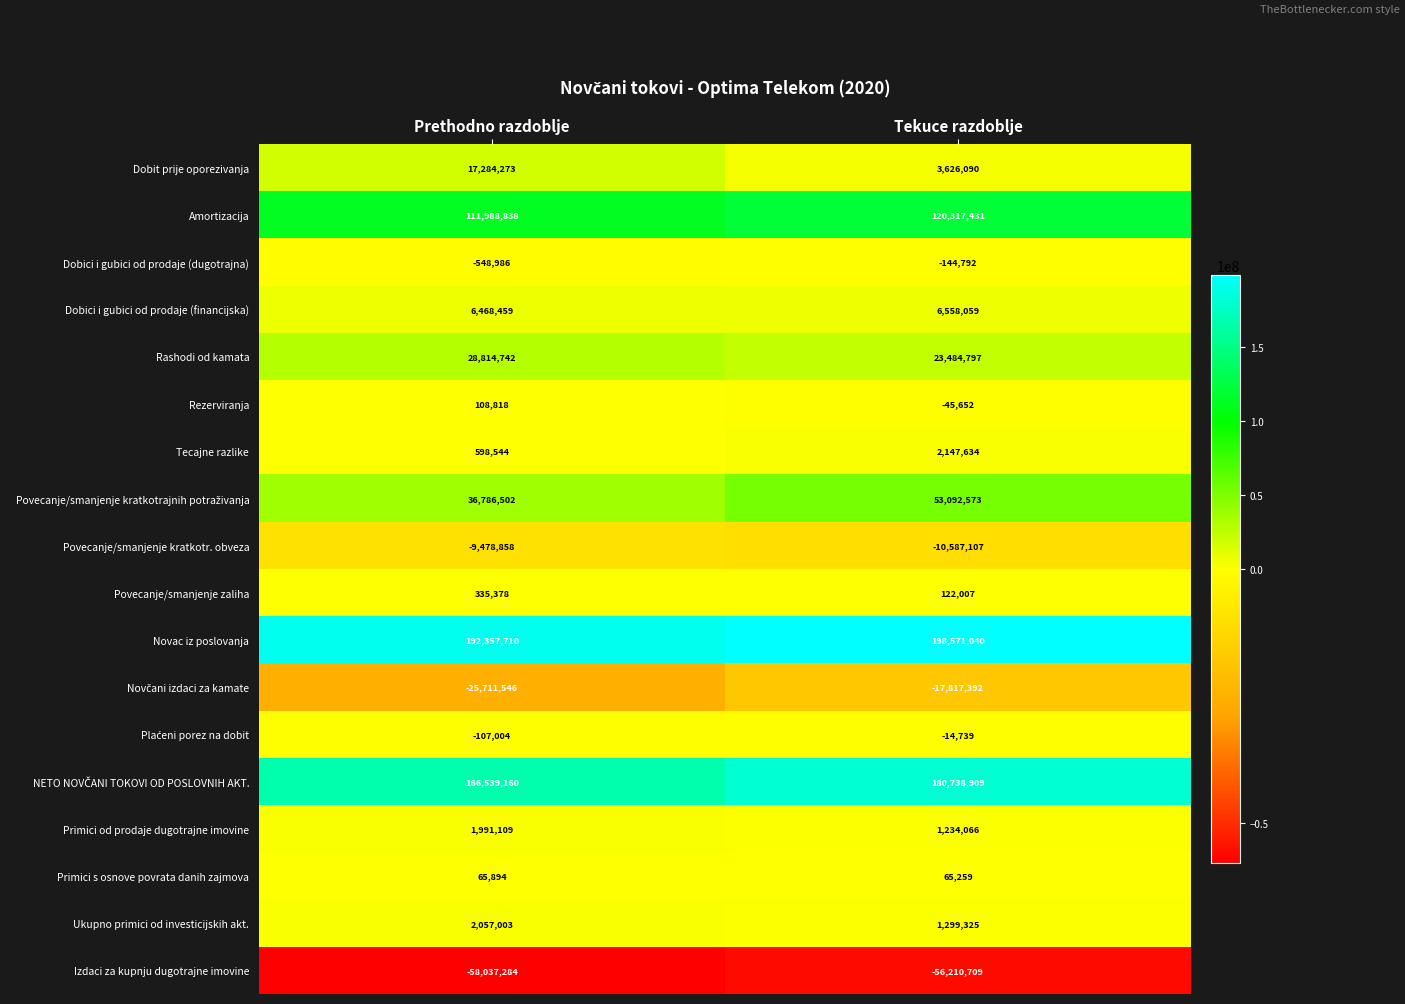

What is the difference between the highest and lowest values at Tekuce razdoblje?

254781749